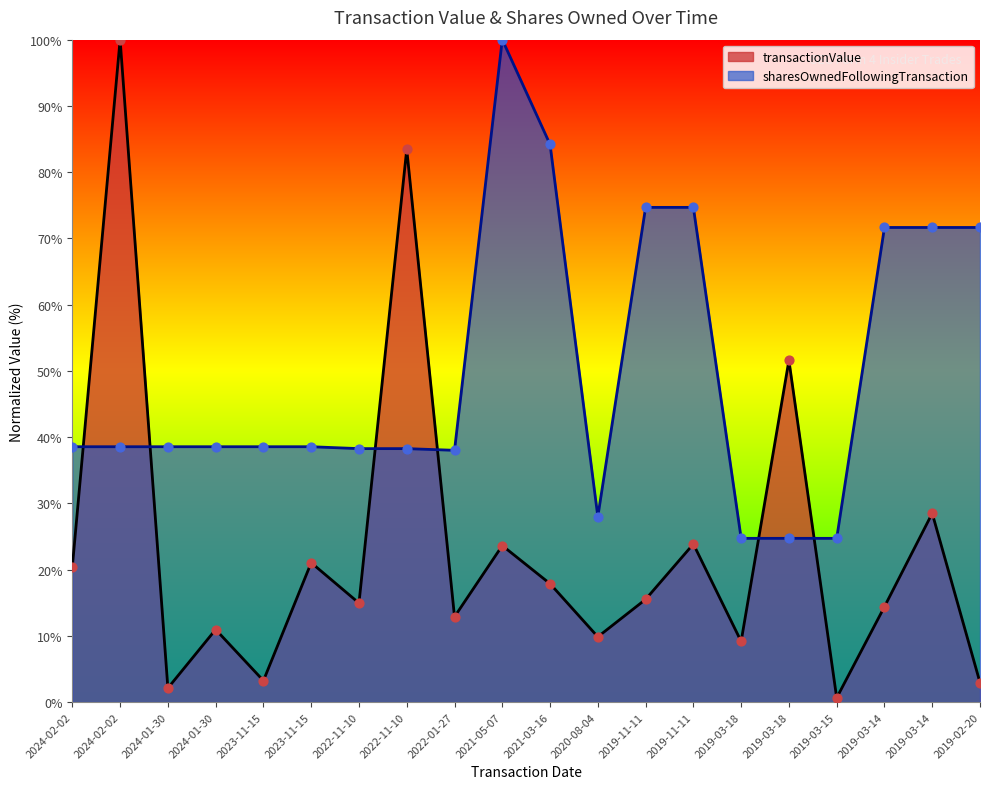

Which series contains the highest Y value?

transactionValue